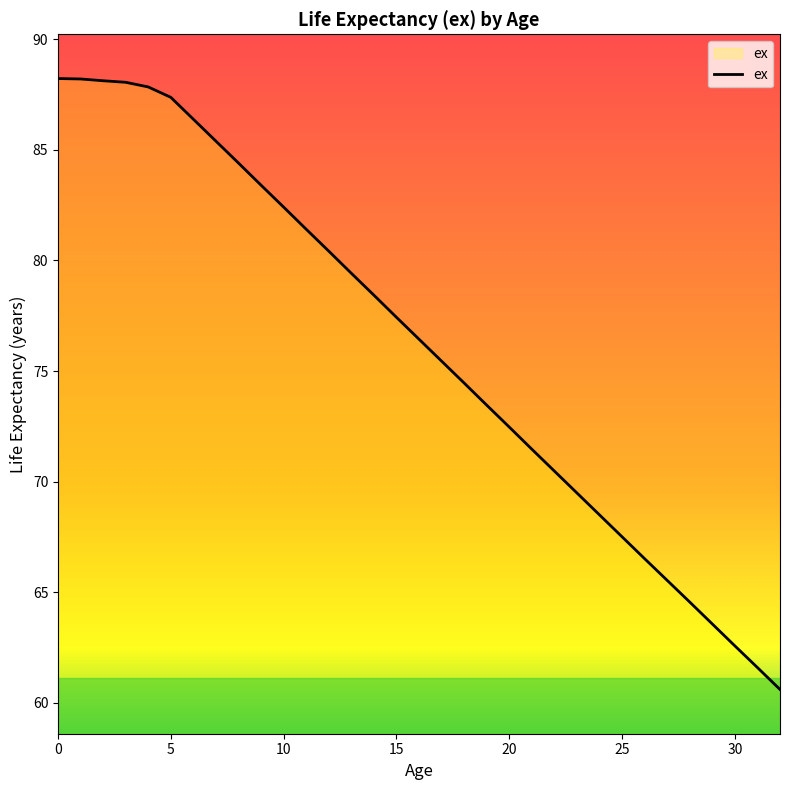

What is the greatest value displayed?

88.2